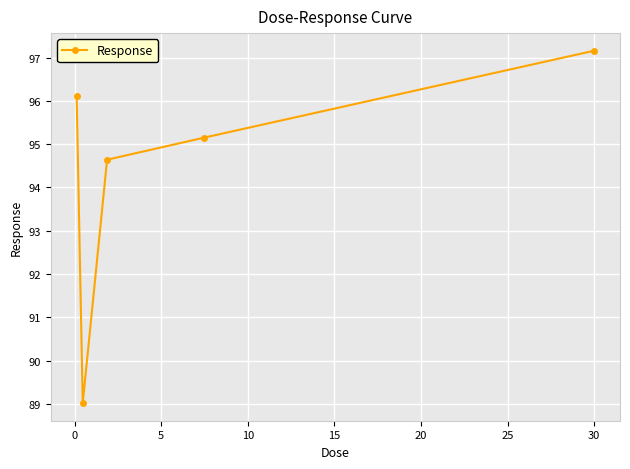

What is the greatest value displayed?

97.2